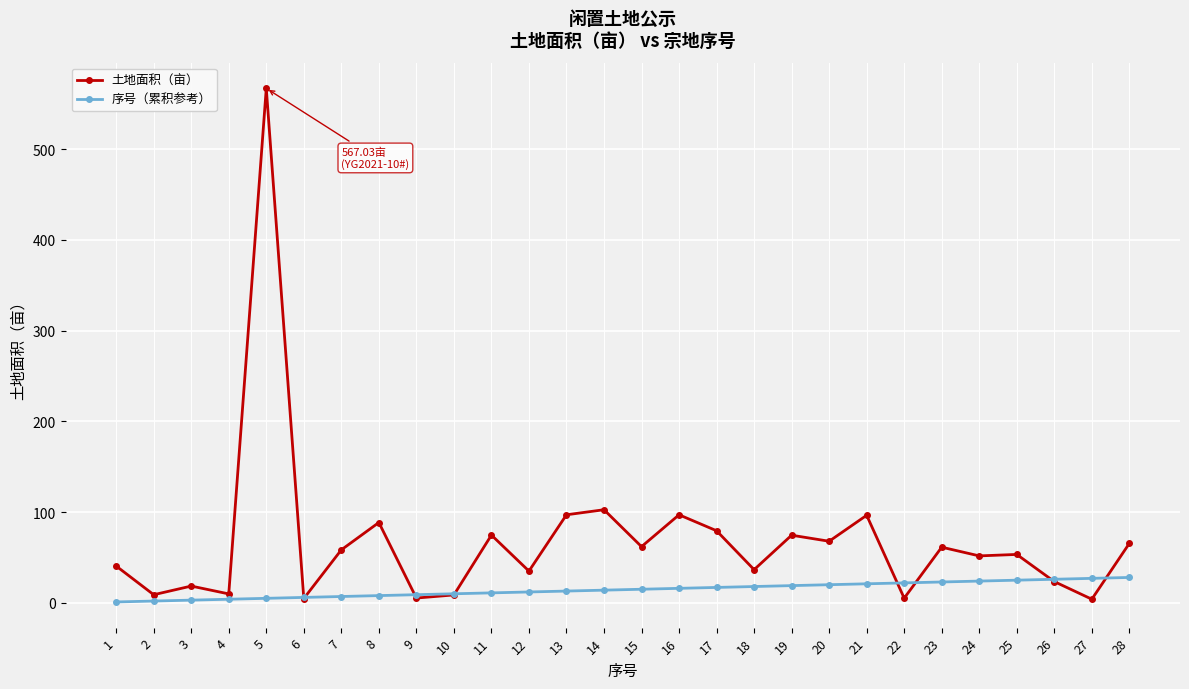

Does the chart display data point markers on the line(s)?

Yes